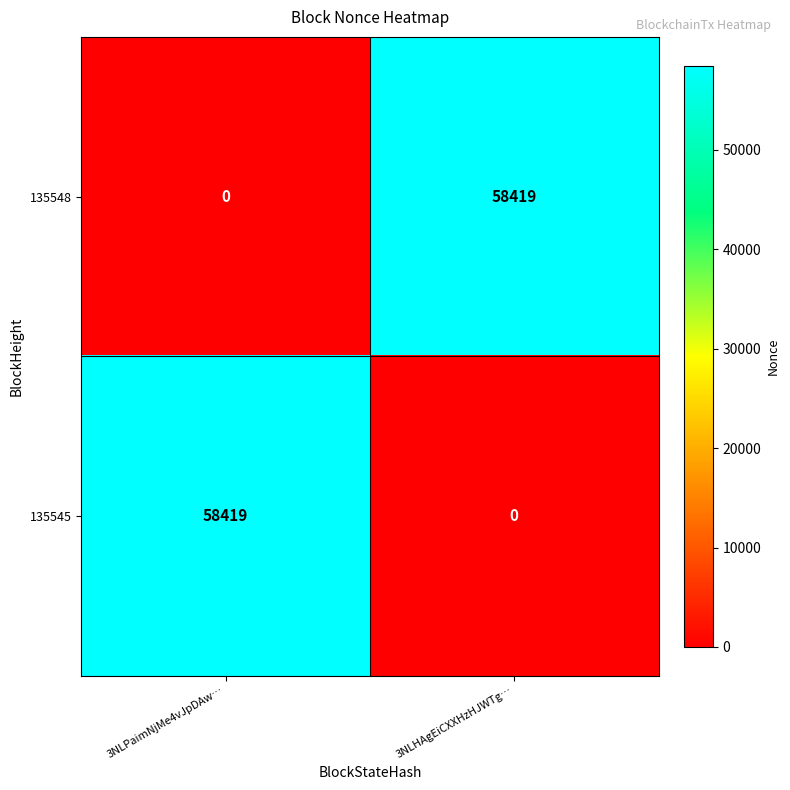

What is the maximum value for 135545?

58419